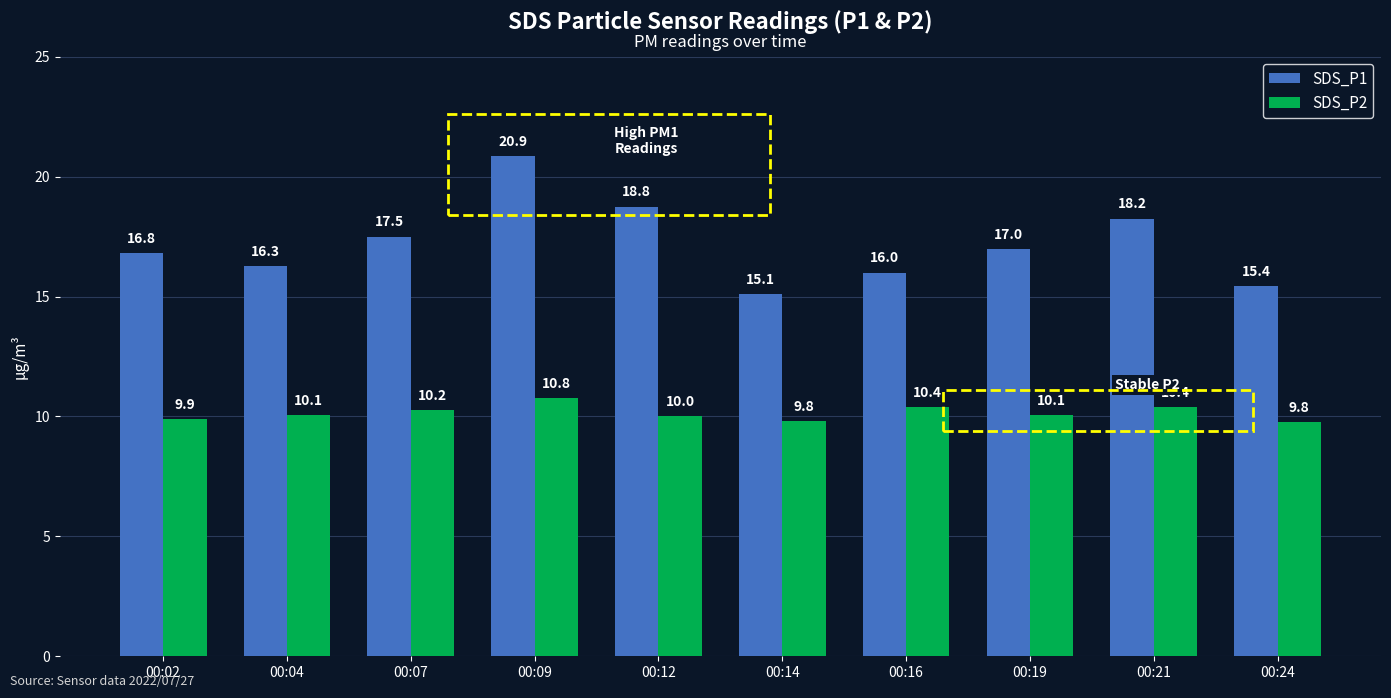

How many categories are shown in the chart?

10